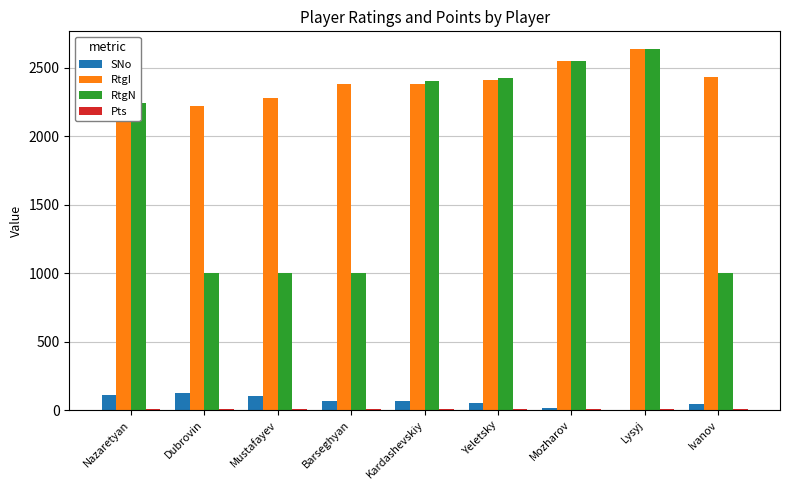

Which series has the largest total across all categories?

RtgI